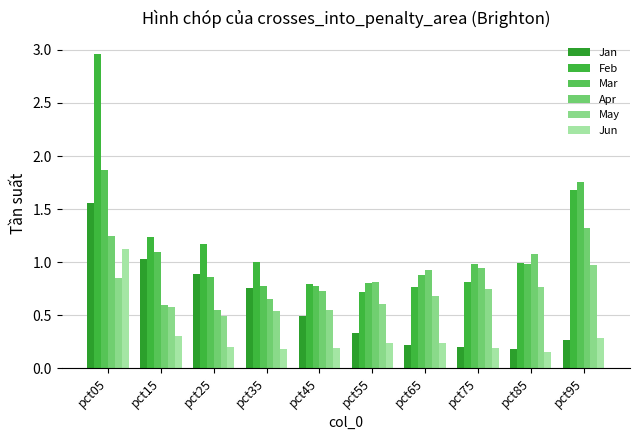

List the labels in order of Apr value, smallest first.

pct25, pct15, pct35, pct45, pct55, pct65, pct75, pct85, pct05, pct95